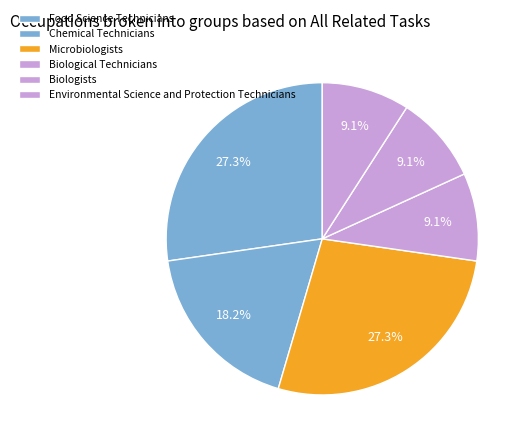

How many slices are in this pie chart?

6